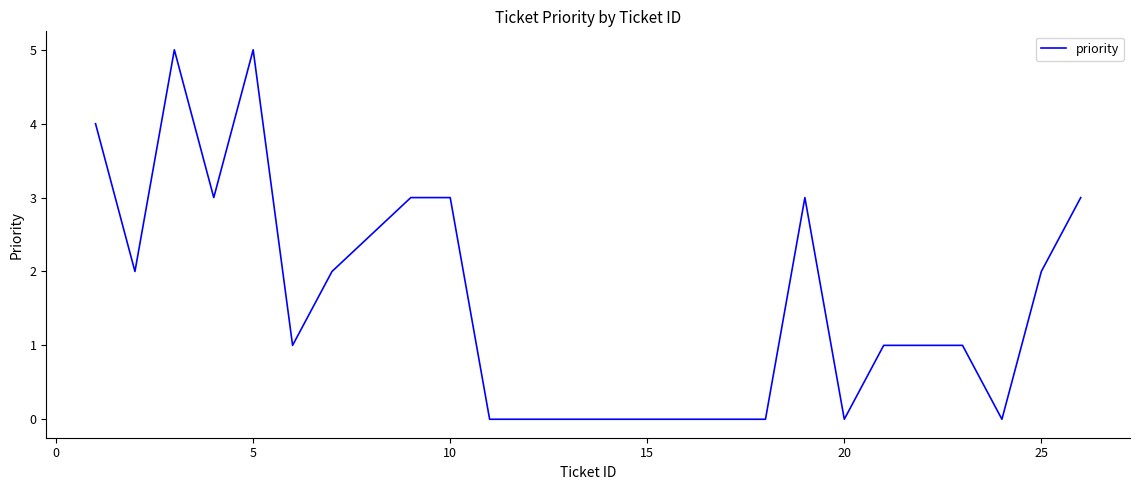

How many values are between 0 and 3?

22